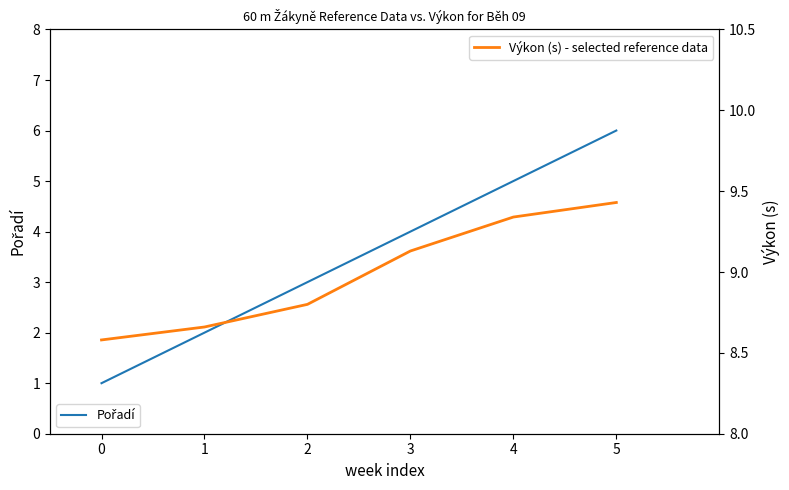

Which series has the largest total across all categories?

Výkon (s)